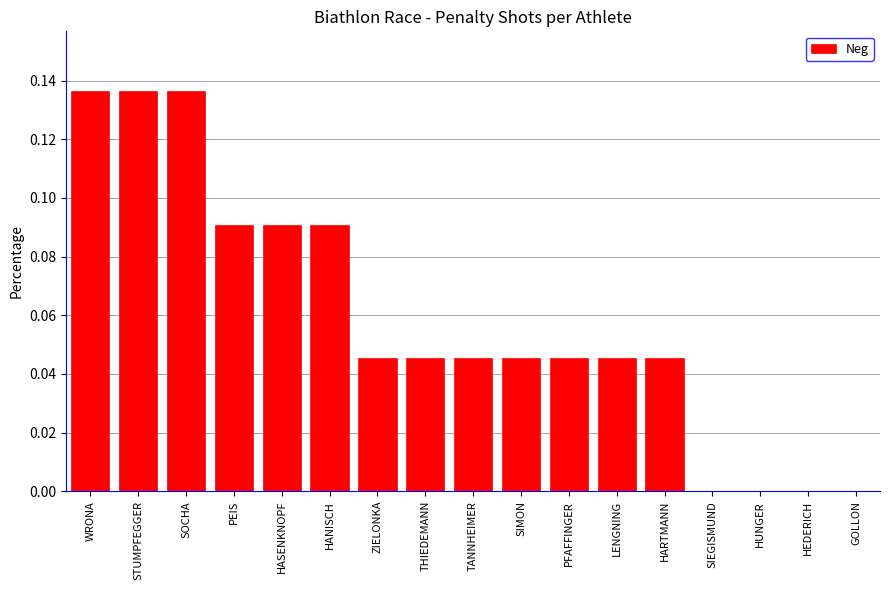

Is it true that the value at SIEGISMUND is 0.0?

True